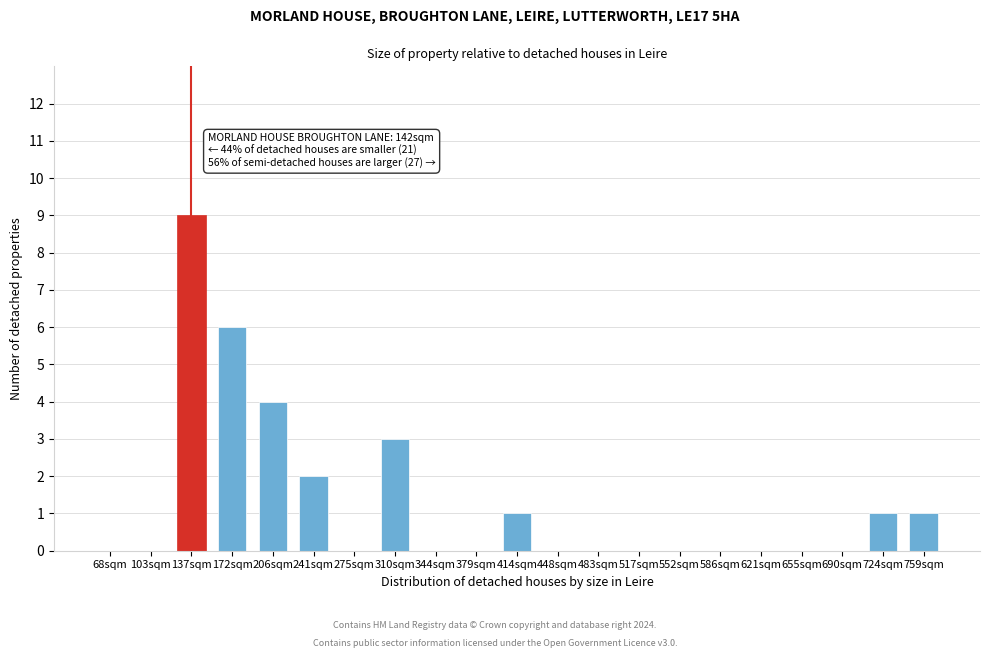

Reading left to right, extract all data points from this chart.

68sqm=0	103sqm=0	137sqm=9	172sqm=6	206sqm=4	241sqm=2	275sqm=0	310sqm=3	344sqm=0	379sqm=0	414sqm=1	448sqm=0	483sqm=0	517sqm=0	552sqm=0	586sqm=0	621sqm=0	655sqm=0	690sqm=0	724sqm=1	759sqm=1